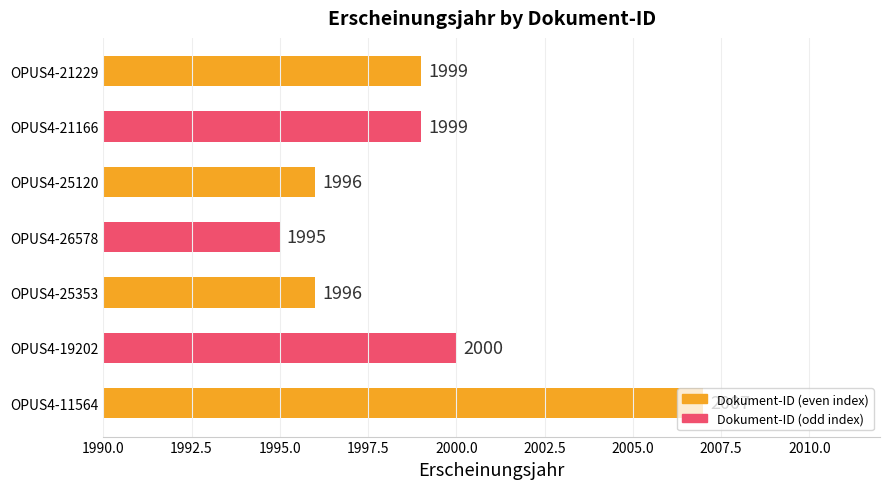

What is the minimum value shown in the chart?

1995